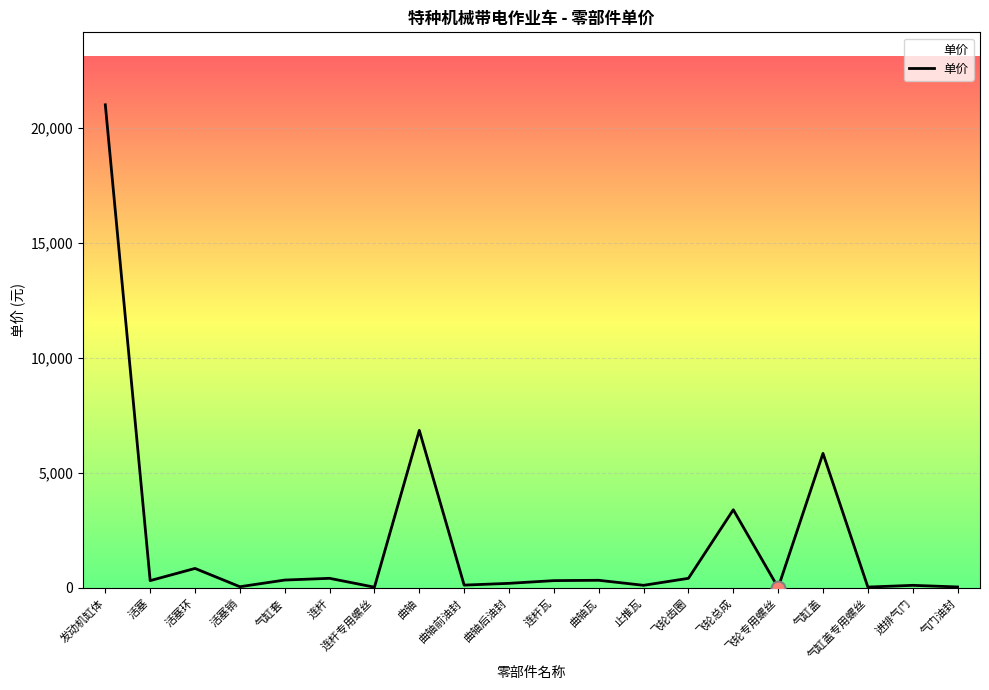

Which has a higher value, 飞轮专用螺丝 or 飞轮总成?

飞轮总成